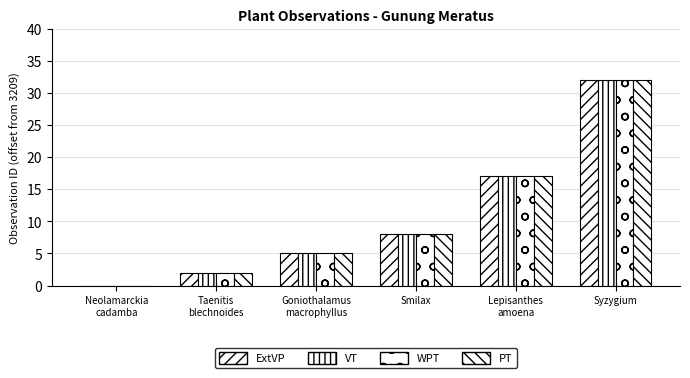

Between Goniothalamus
macrophyllus and Syzygium, which series saw the biggest shift?

ExtVP